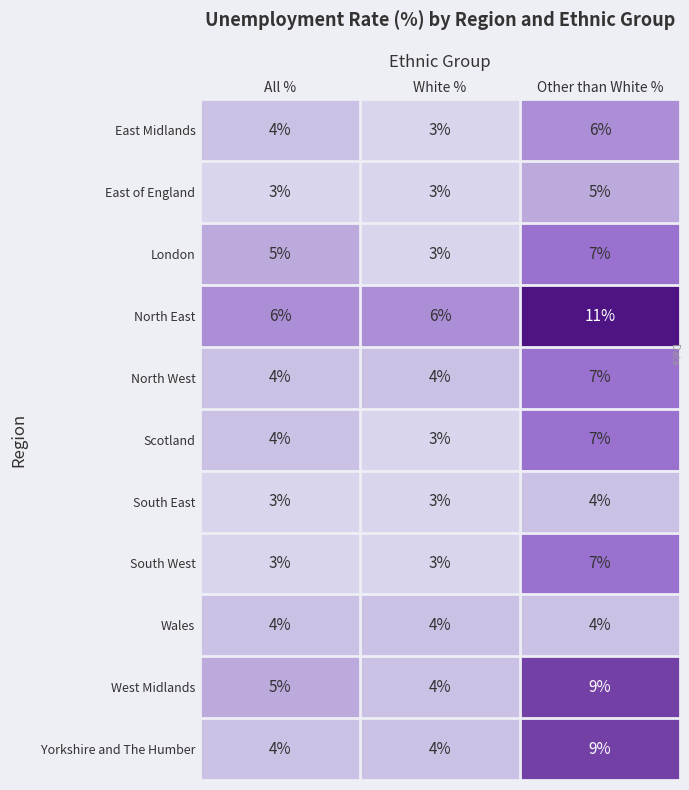

What is the minimum value shown in the chart?

3